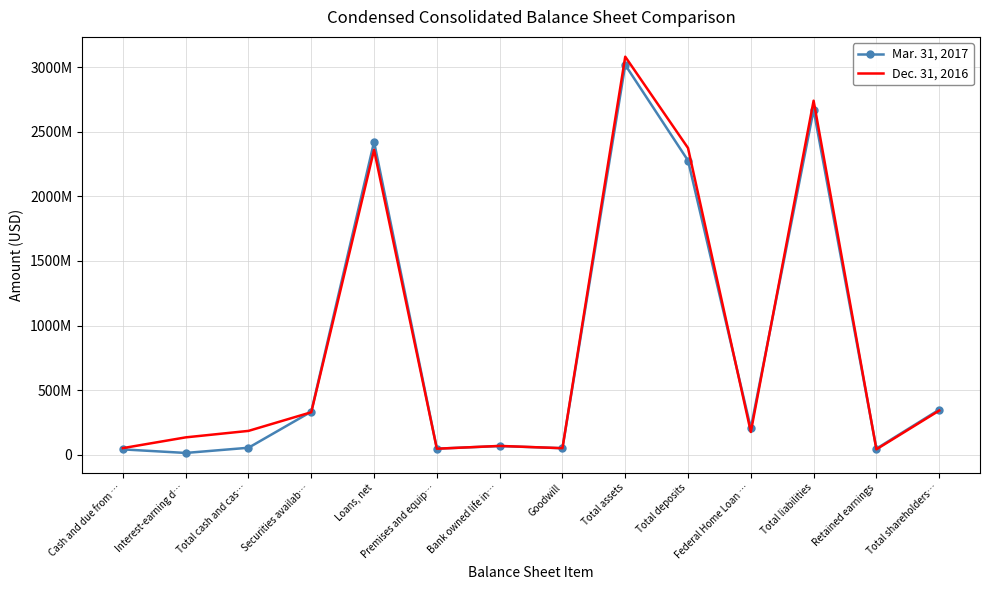

What is the smallest value displayed?

12663000